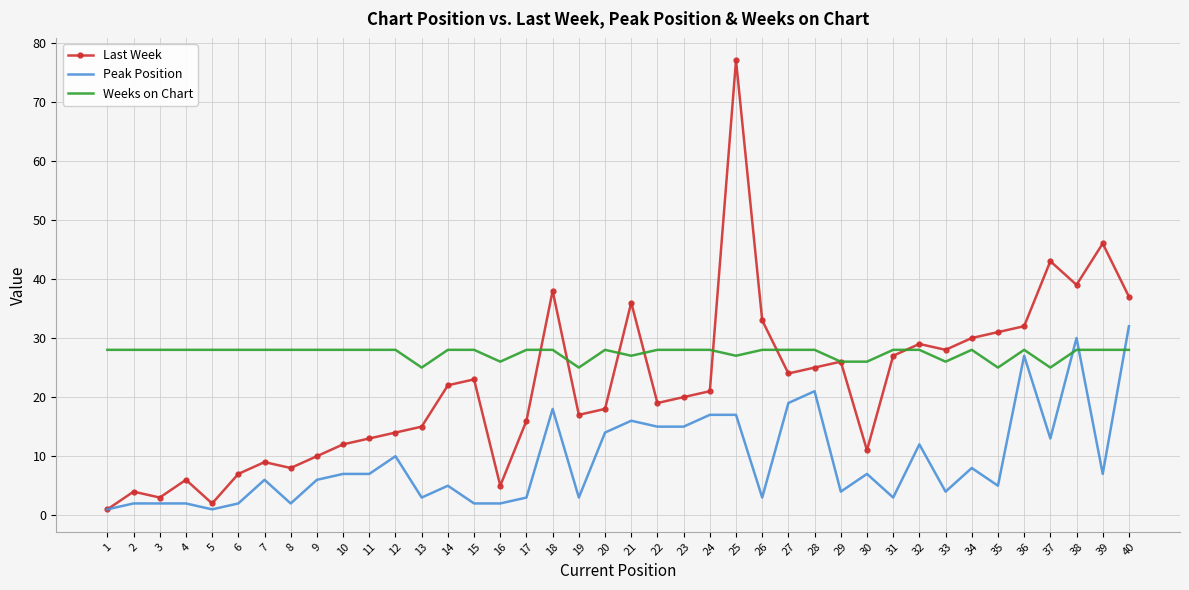

Is the value of Peak Position at 6 greater than the value of Last Week at 25?

No